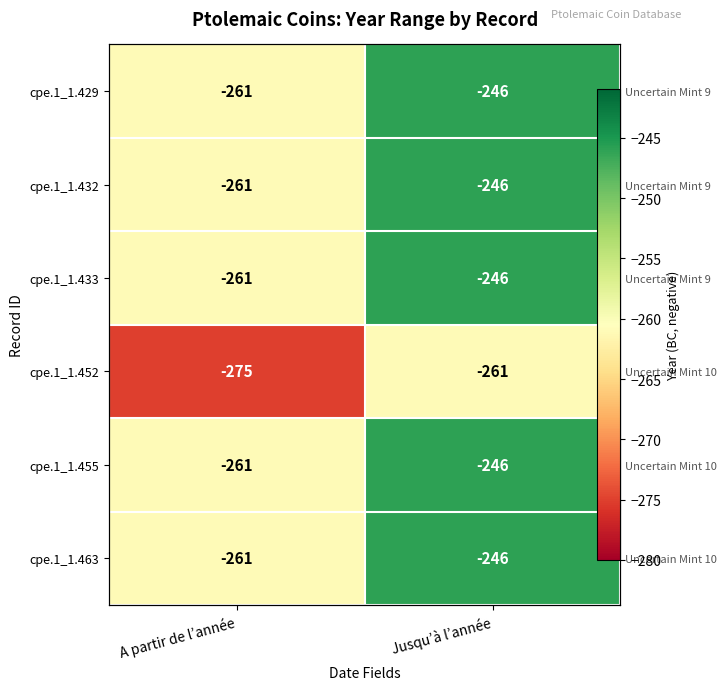

The value of cpe.1_1.429 at Jusqu’à l’année is -246. True or false?

True